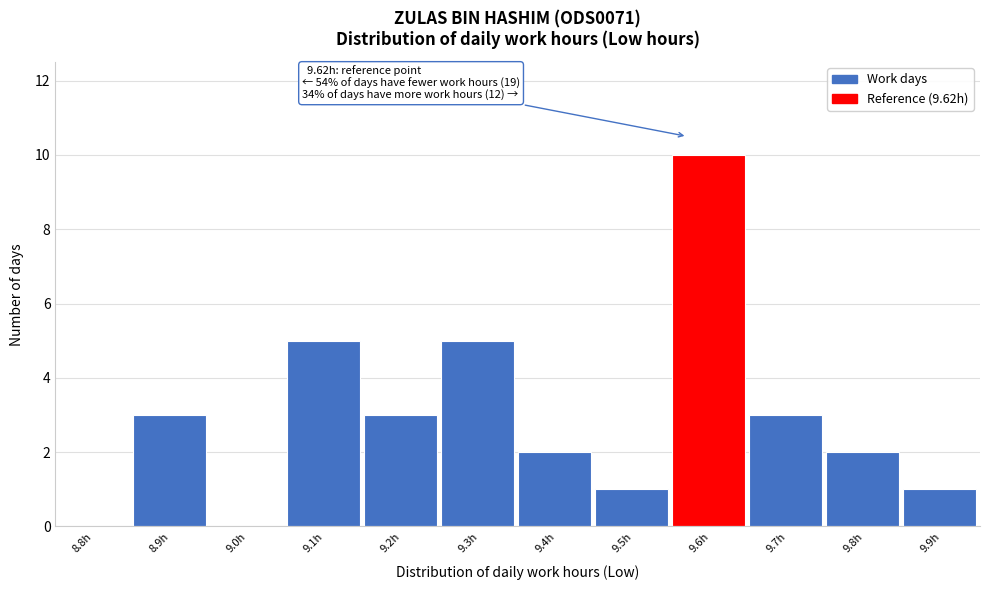

Reading left to right, list all the values displayed in this chart.

8.8h=0	8.9h=3	9.0h=0	9.1h=5	9.2h=3	9.3h=5	9.4h=2	9.5h=1	9.6h=10	9.7h=3	9.8h=2	9.9h=1